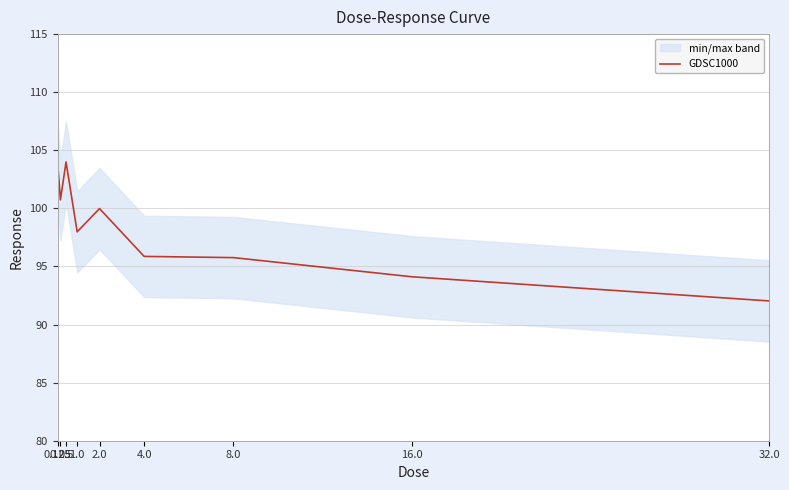

What is the change in value from 4.0 to 32.0?

-3.8